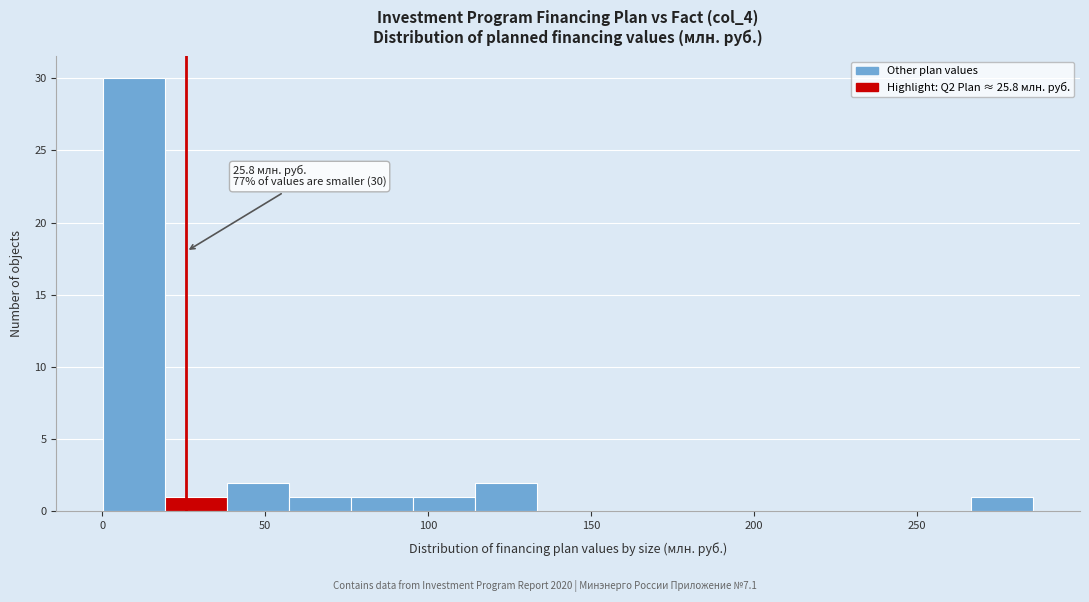

Read against the x-axis, roughly where is the centre of the tallest bar?

10